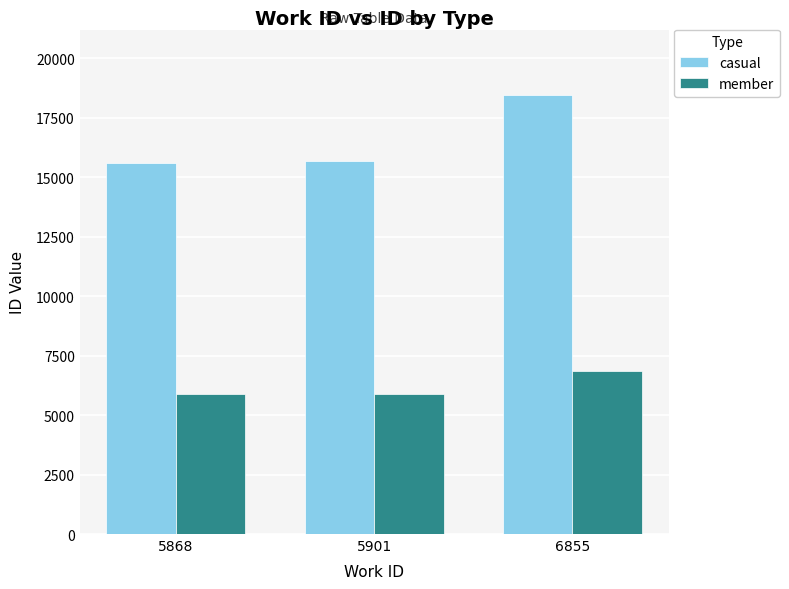

Which category has the highest value in the member series?

6855